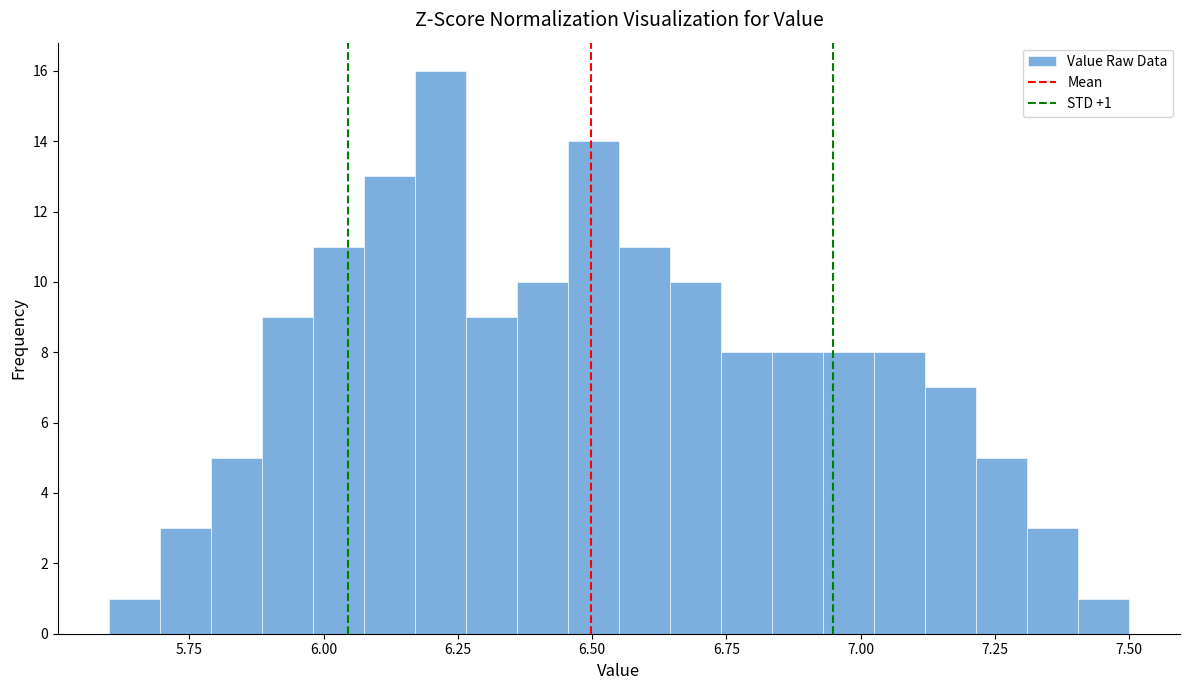

Read against the x-axis, roughly where is the centre of the tallest bar?

6.20